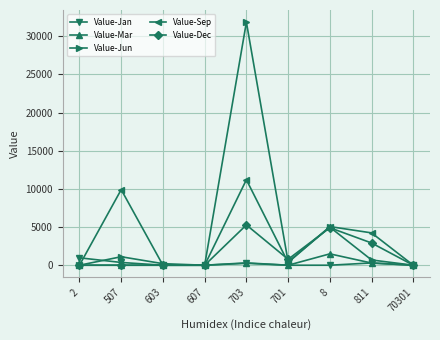

Rank the series by their maximum value, from highest to lowest.

Value-Jun, Value-Sep, Value-Dec, Value-Mar, Value-Jan